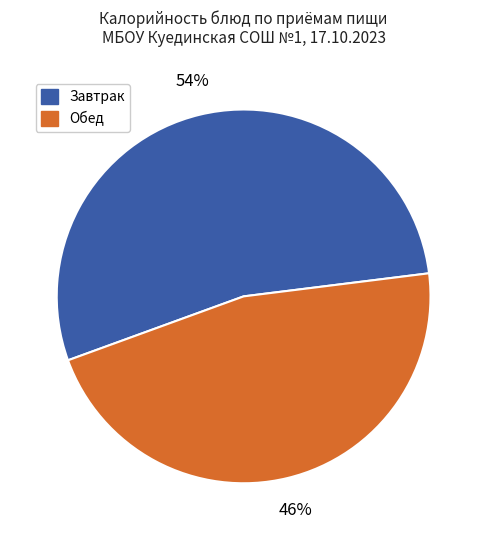

Is there a majority slice in this chart?

Yes